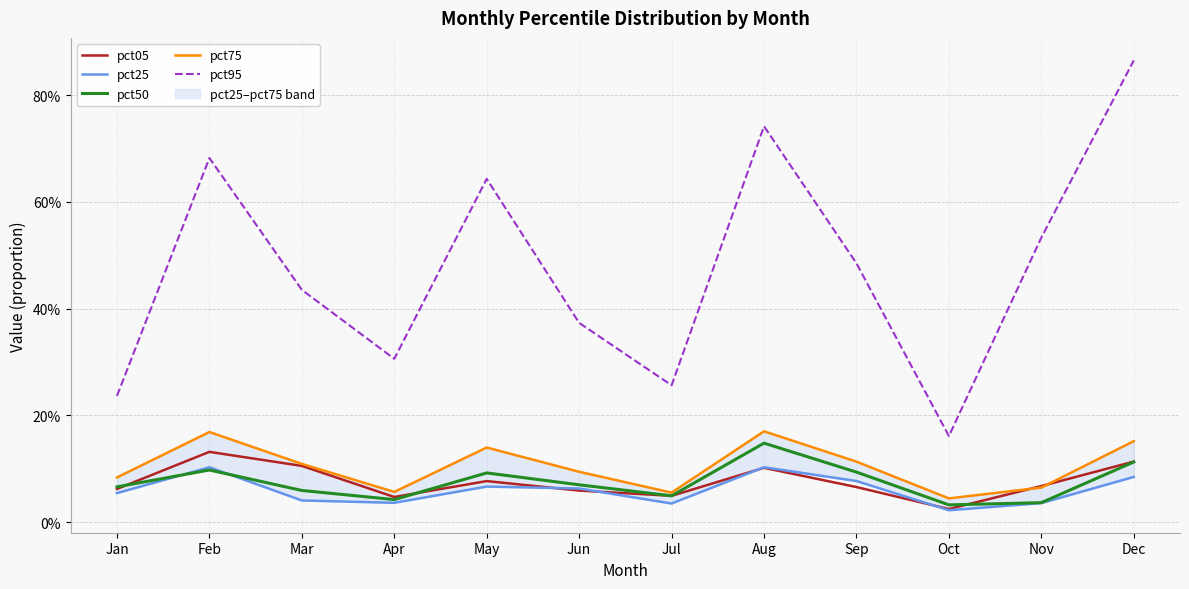

At which category does pct25 reach its first local peak?

Feb